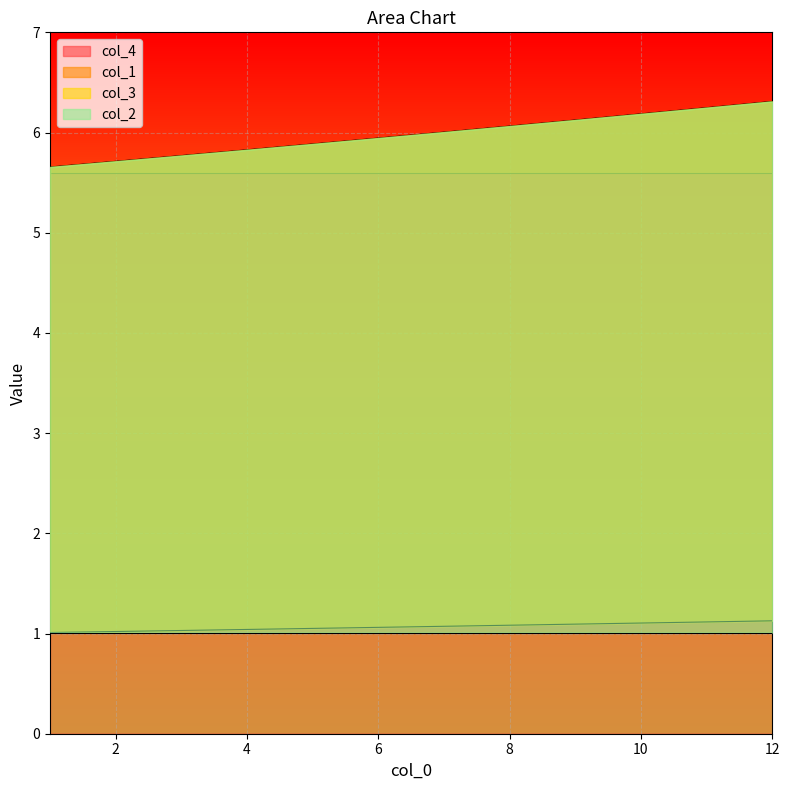

True or false: col_3 has a value of 1.1 at 8.

True